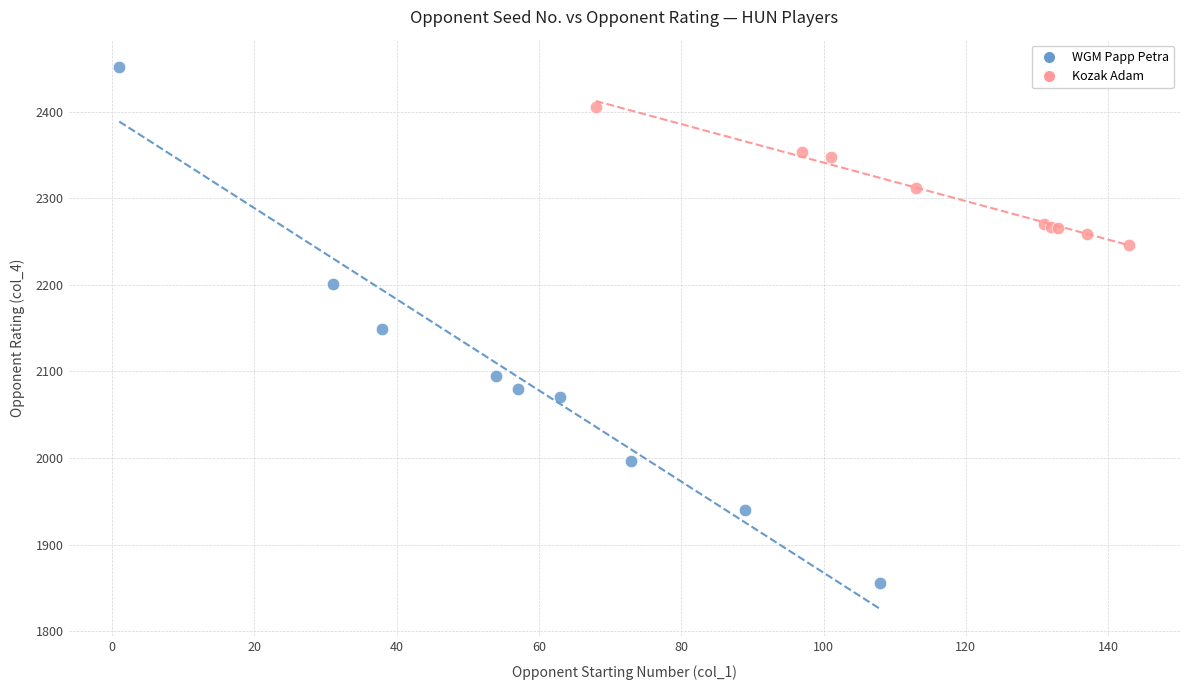

Which series contains the highest Y value?

WGM Papp Petra